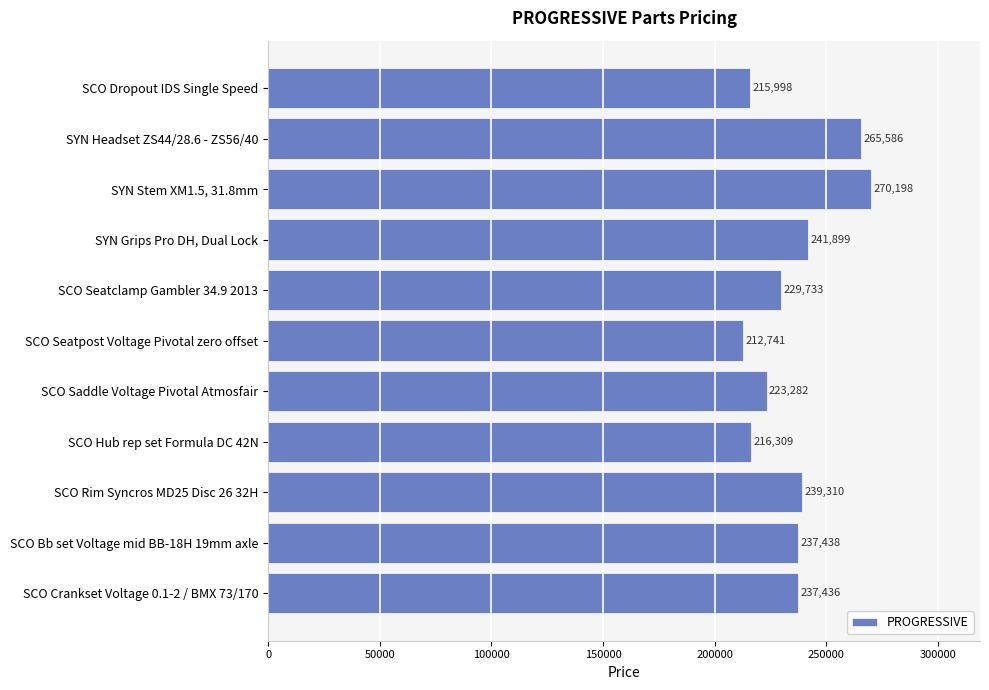

The value at SCO Rim Syncros MD25 Disc 26 32H is 239310. True or false?

True